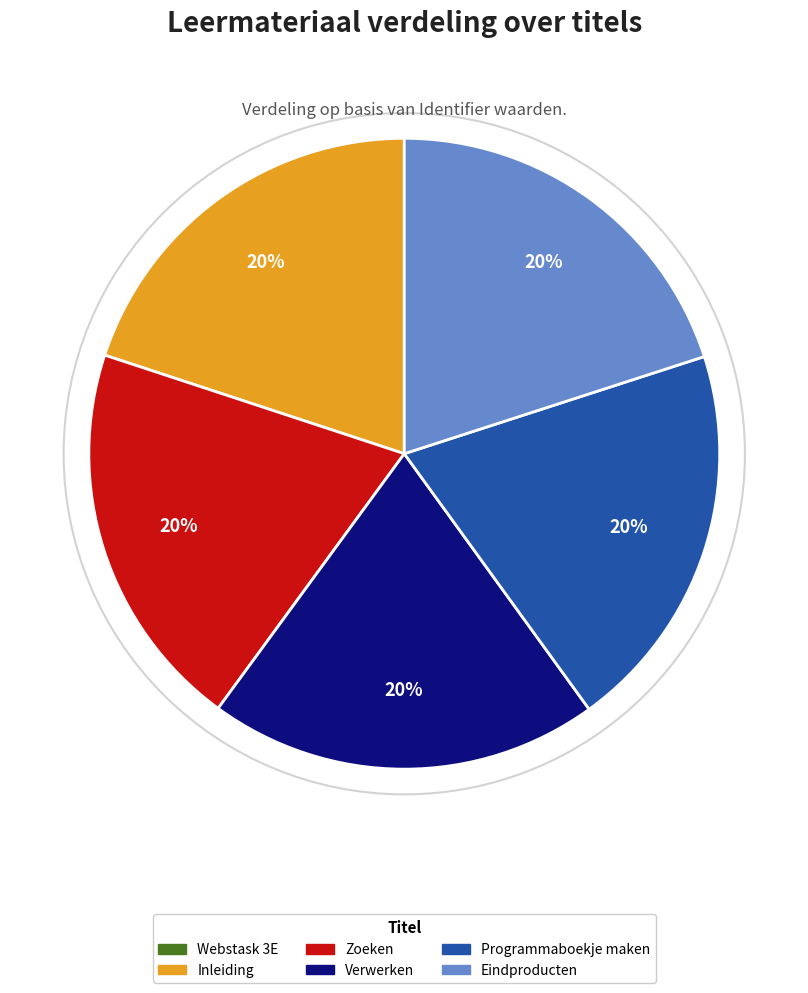

Approximately how many times larger is the value at Zoeken compared to Verwerken?

1.0